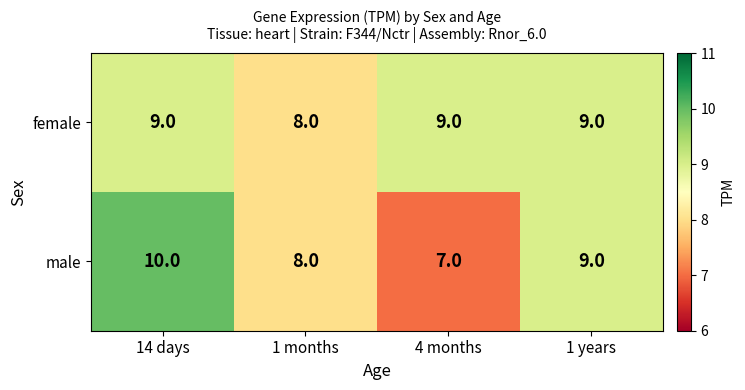

Which series changed the most between 4 months and 1 years?

male